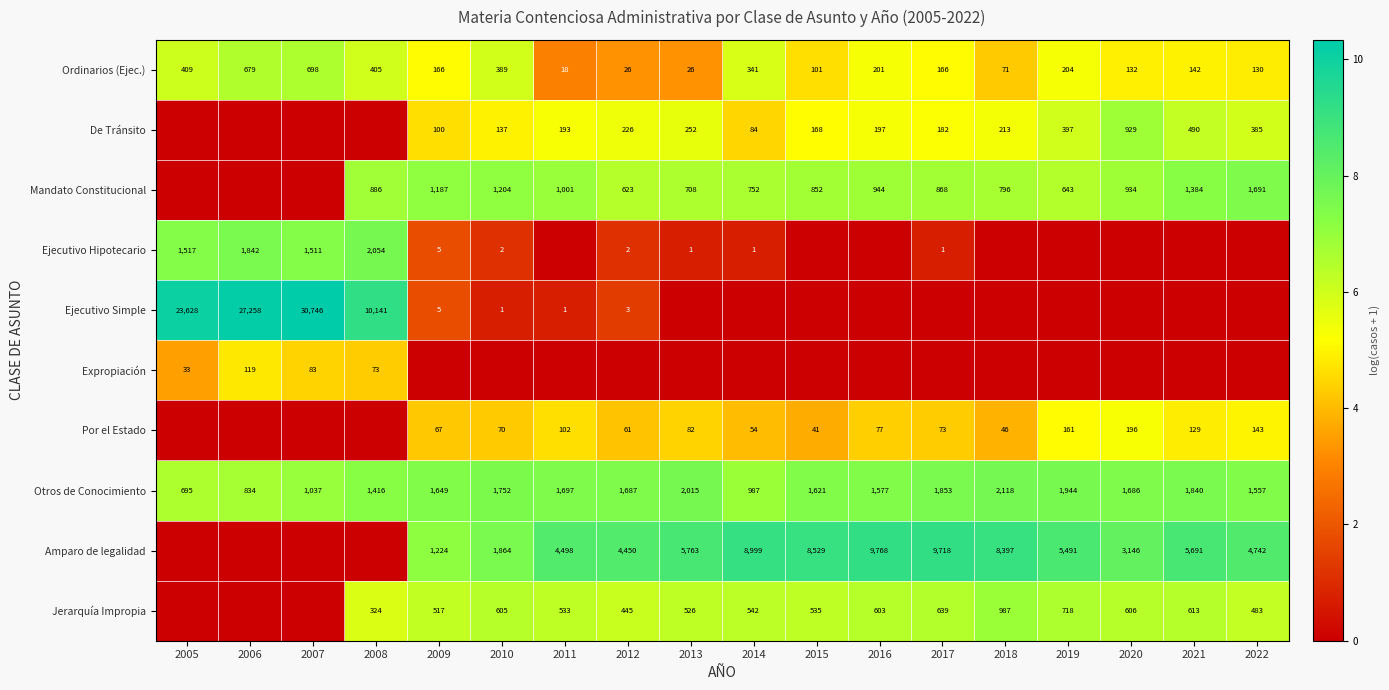

At how many categories does at least one series exceed 6?

18